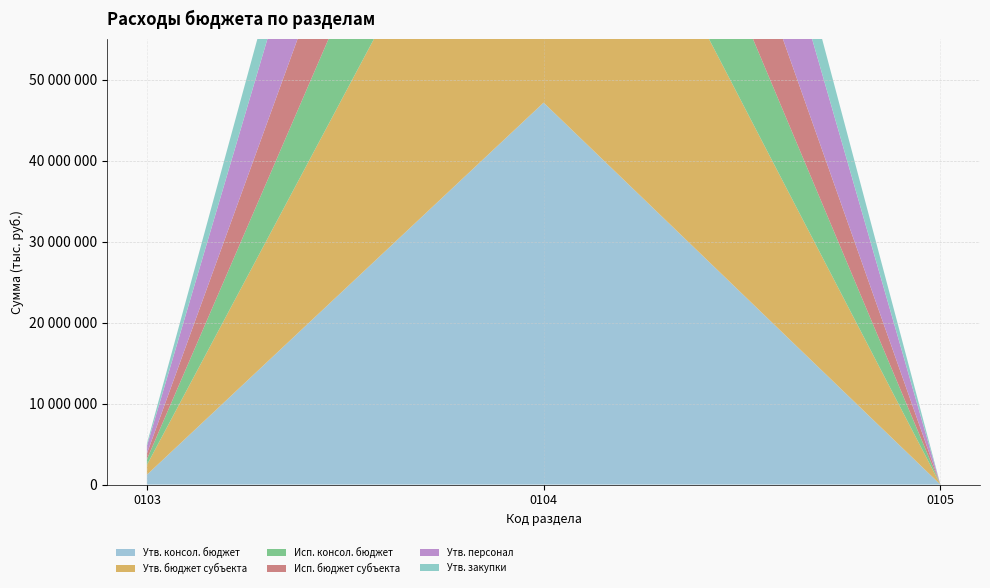

Reading left to right, extract all data points from this chart.

Утв. консол. бюджет: 1210963.0	47149237.4	15117.0
Утв. бюджет субъекта: 1210963.0	47149237.4	15117.0
Исп. консол. бюджет: 699364.4	22139548.5	0.0
Исп. бюджет субъекта: 699364.4	22139548.5	0.0
Утв. персонал: 943823.0	31545400.0	0.0
Утв. закупки: 266000.0	14373306.0	15117.0